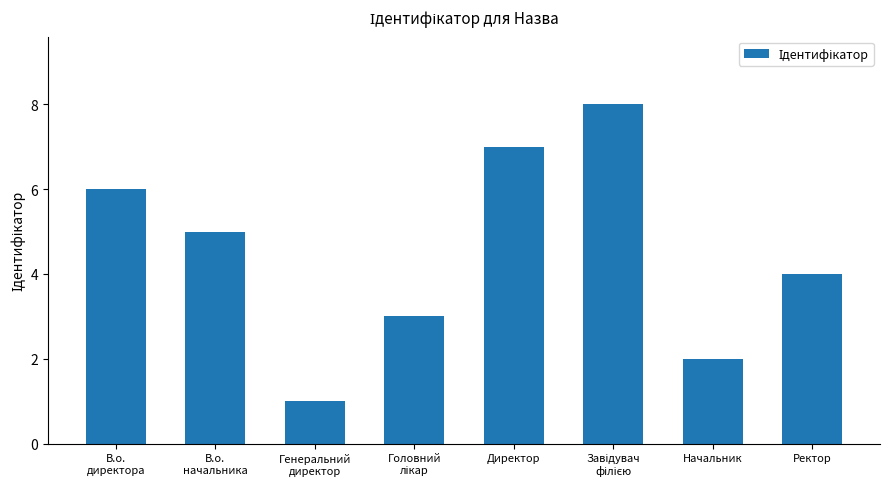

Where does the data first go above 5?

В.о.
директора